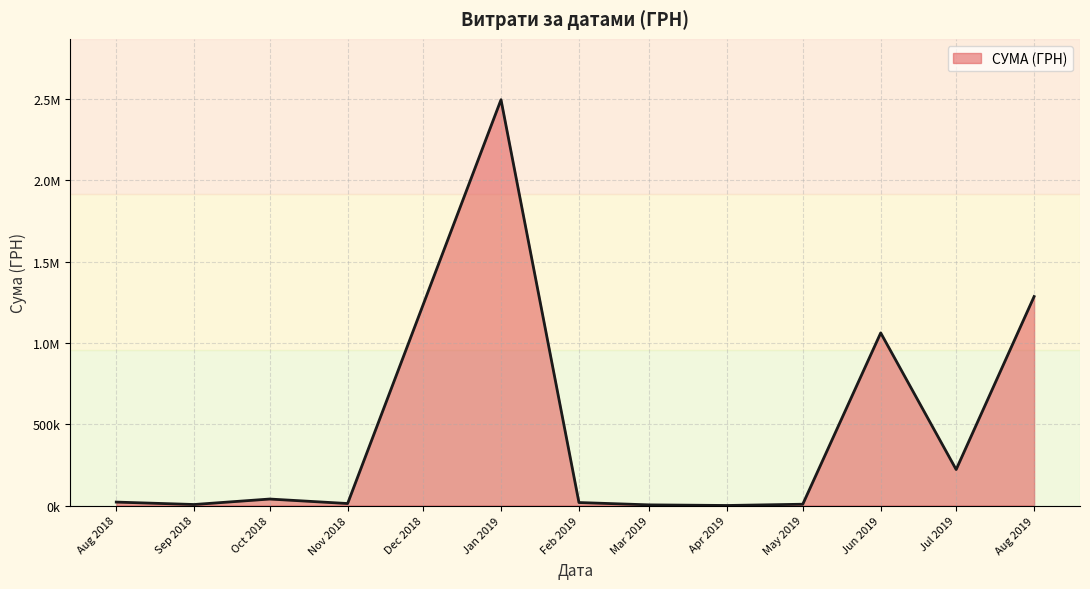

Does the chart have visible grid lines?

Yes